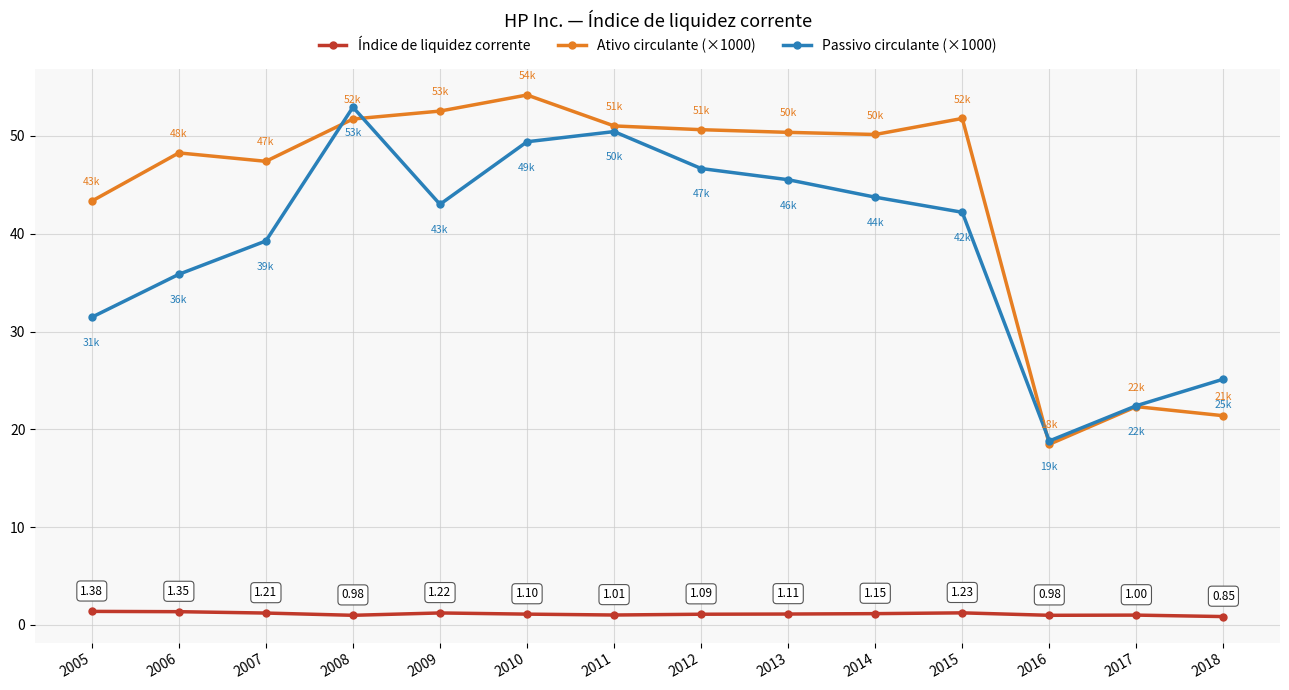

At 2013, list the series in order from largest to smallest.

Ativo circulante (×1000), Passivo circulante (×1000), Índice de liquidez corrente